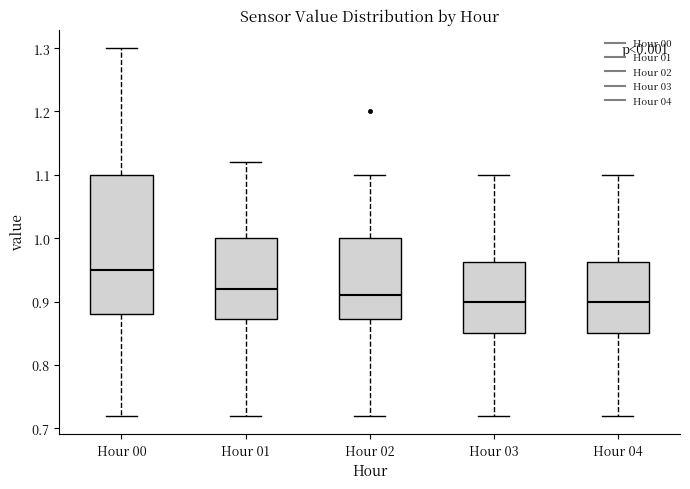

Where does the upper whisker of the box for Hour 01 end on the y-axis? The values are not printed on the chart, so give them approximately, as read against the axis.

1.12